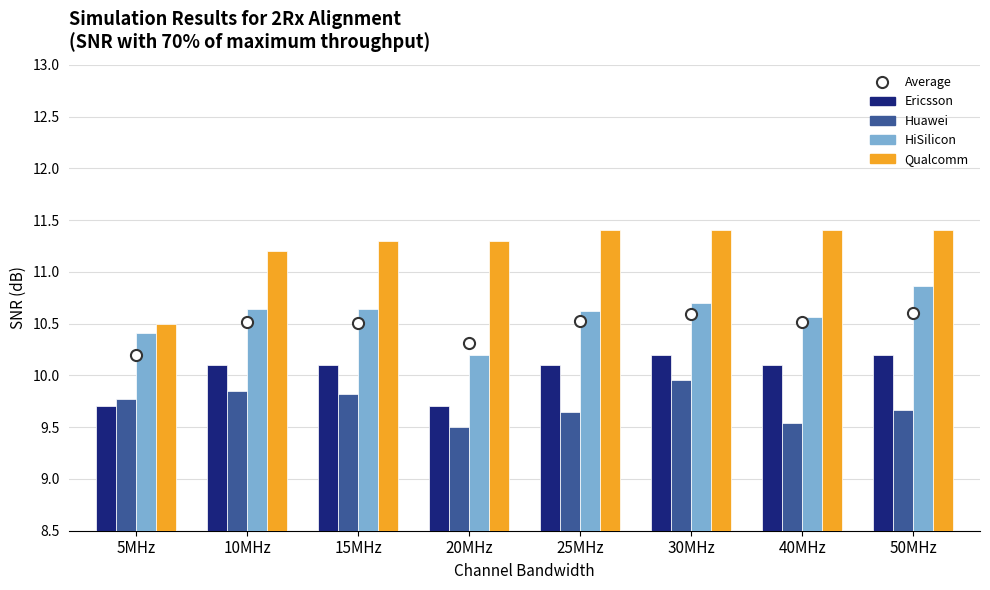

Does the chart contain any negative values?

No